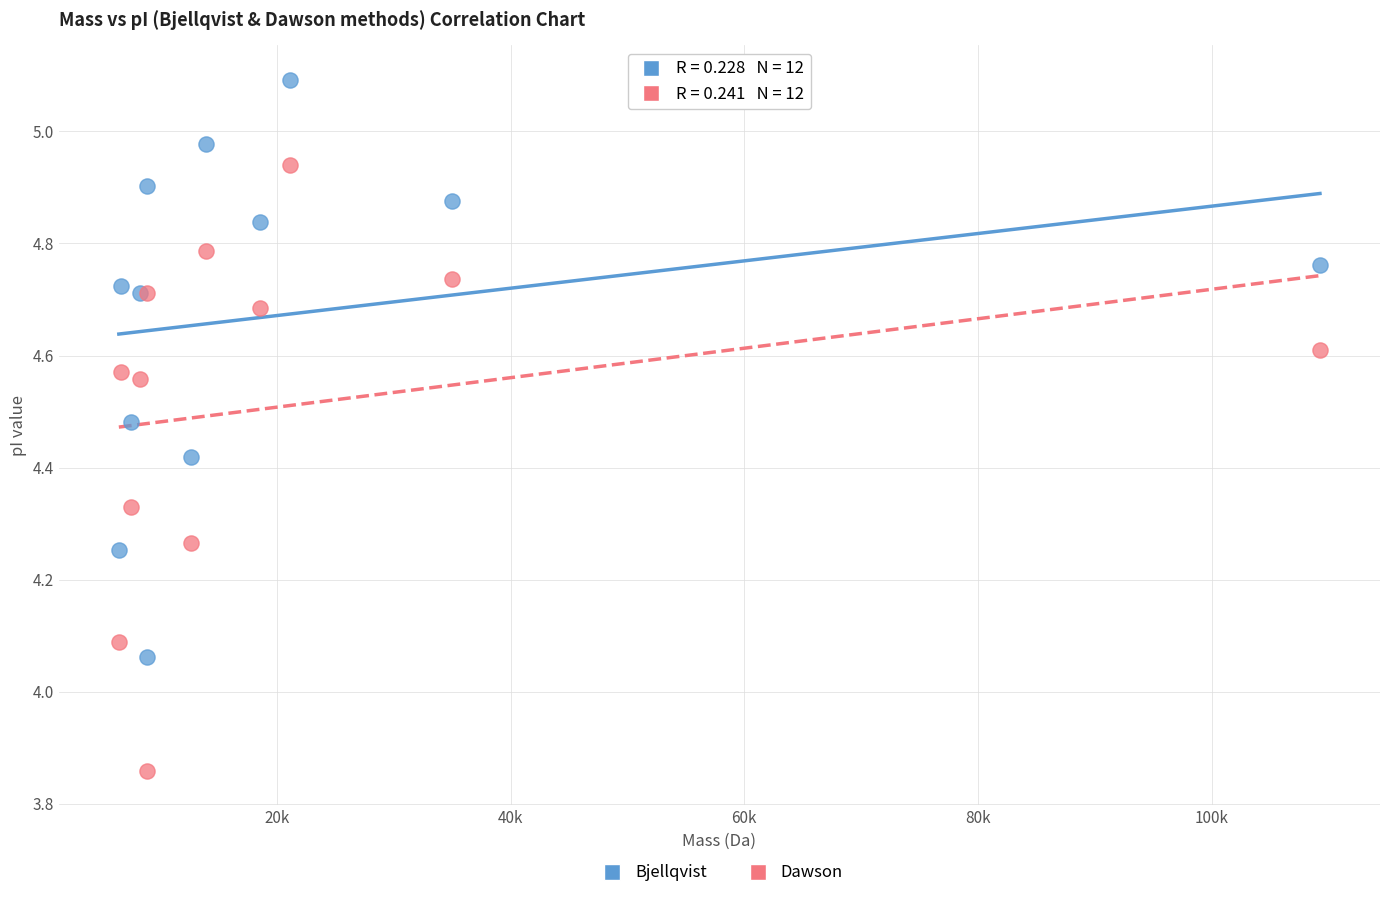

Which series reaches the minimum Y coordinate?

Dawson